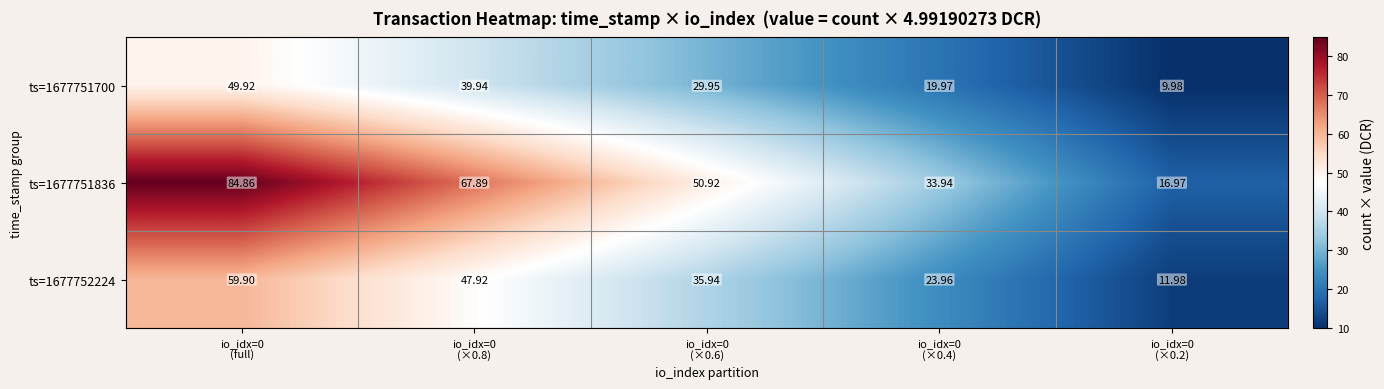

How many values in the ts=1677752224 series exceed 35?

3